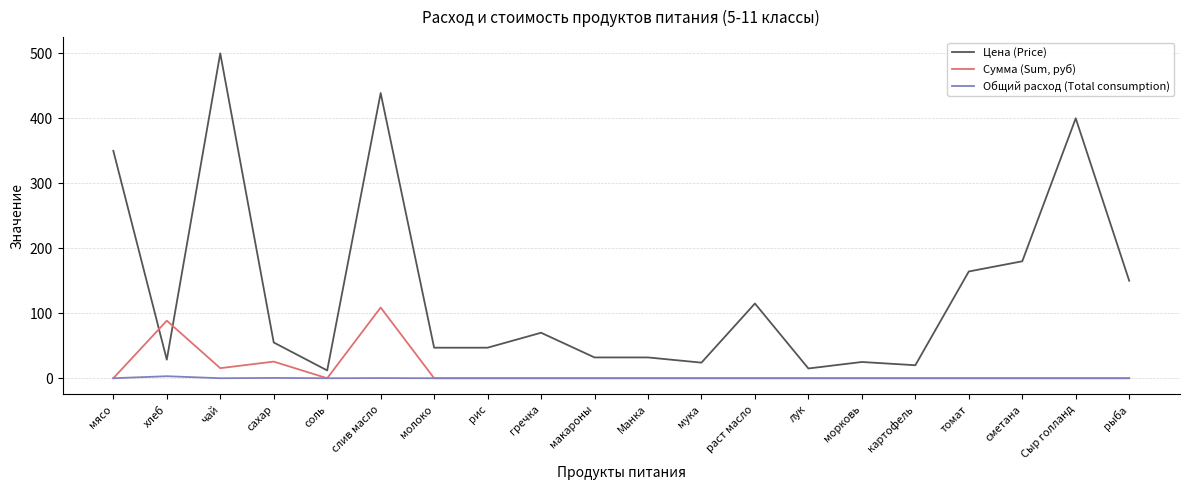

What is the greatest value displayed?

500.0